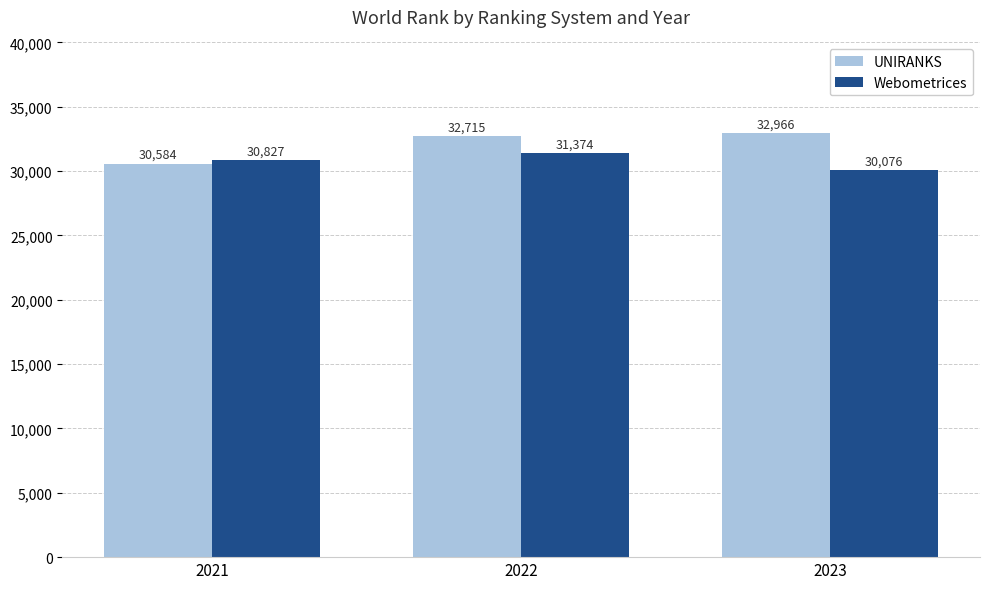

The value of UNIRANKS at 2023 is 32966. True or false?

True